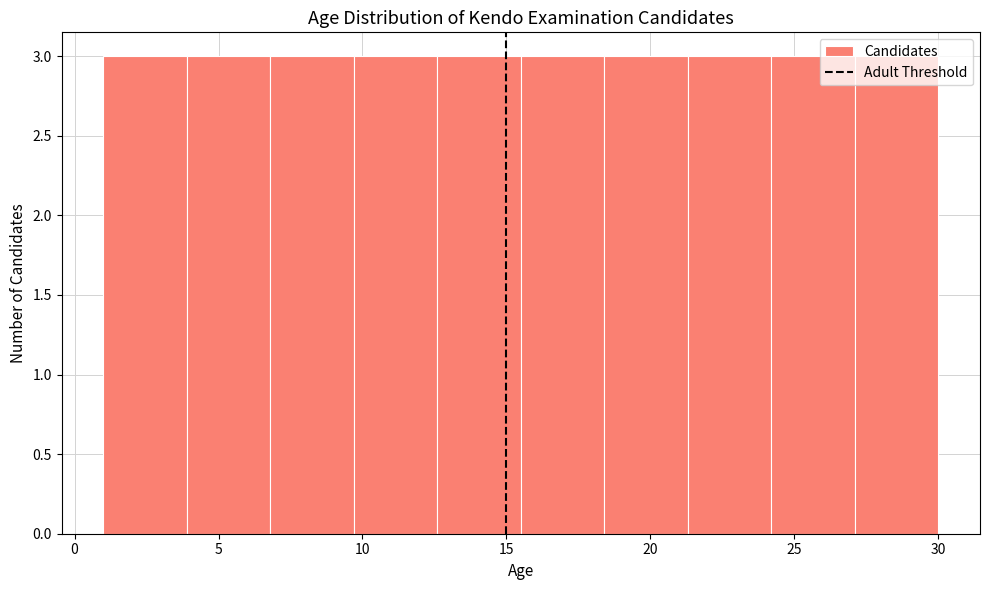

Reading left to right, list every bar in this chart as the range it spans on the x-axis followed by its height. Neither the bar edges nor the heights are printed on the chart, so give them approximately, as read against the axes.

1.0 to 3.9: 3
3.9 to 6.8: 3
6.8 to 9.7: 3
9.7 to 12.6: 3
12.6 to 15.5: 3
15.5 to 18.4: 3
18.4 to 21.3: 3
21.3 to 24.2: 3
24.2 to 27.1: 3
27.1 to 30.0: 3